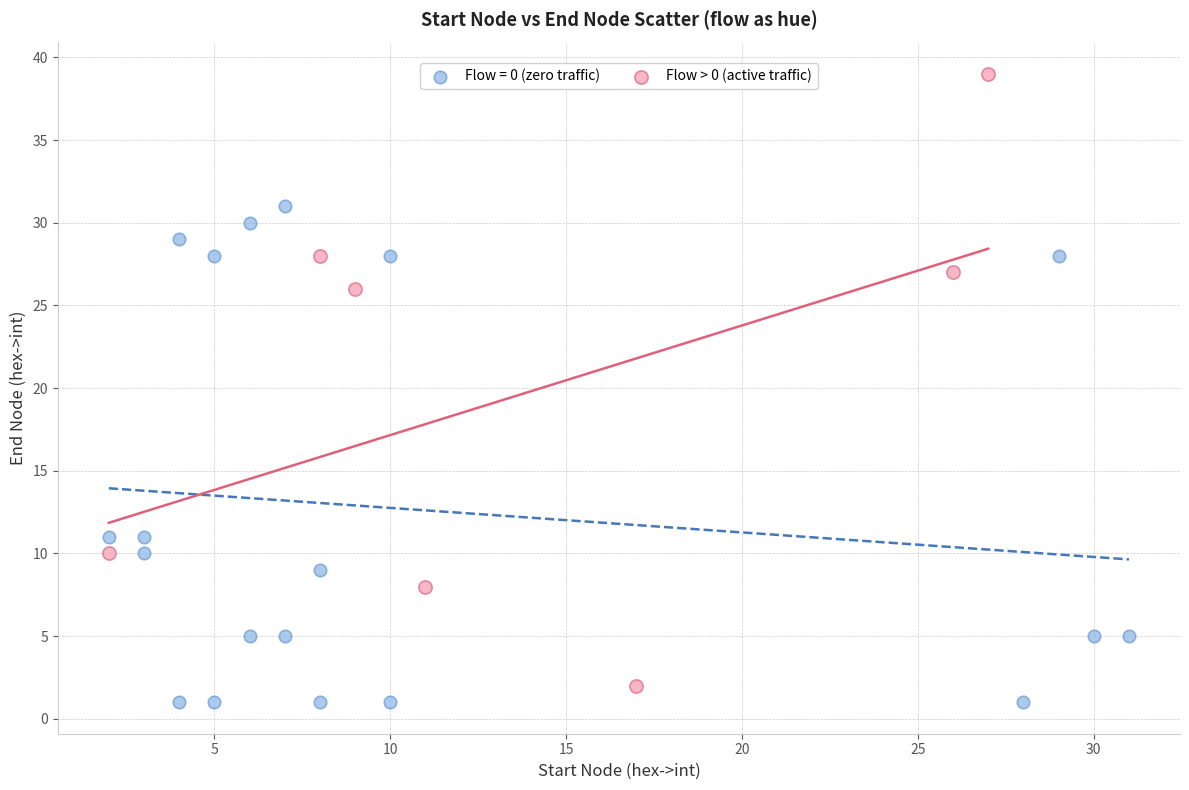

Which series reaches the maximum Y coordinate?

Flow > 0 (active traffic)